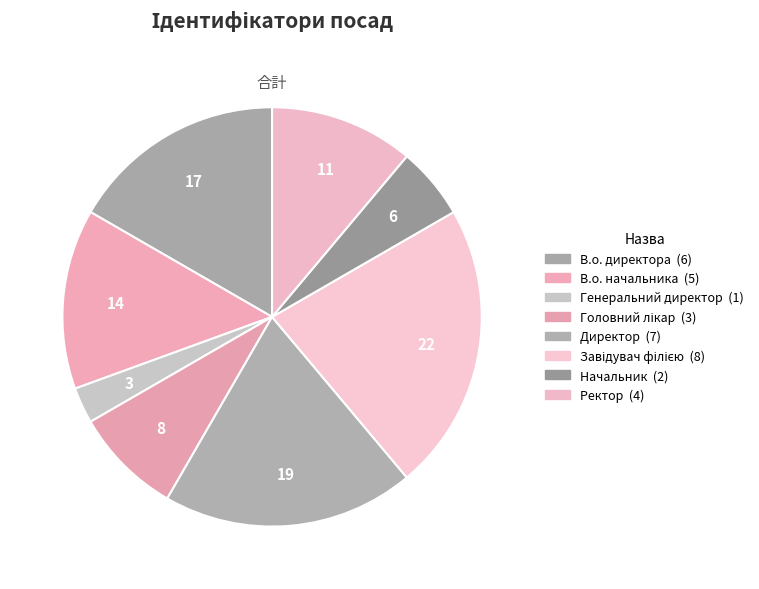

How many slices are in this pie chart?

8